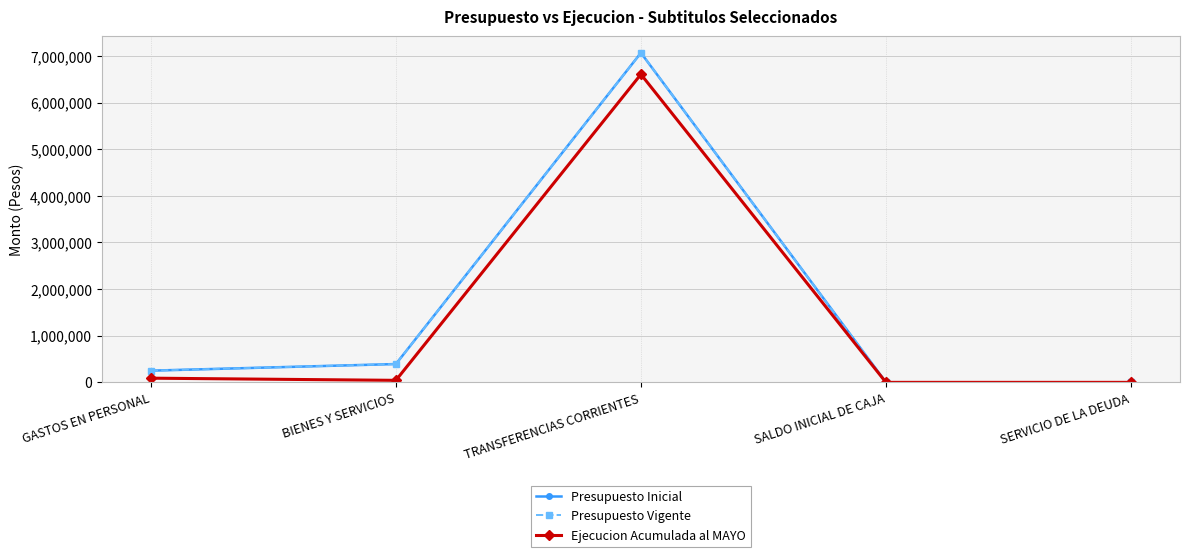

Is this an area chart (filled region under the line)?

No